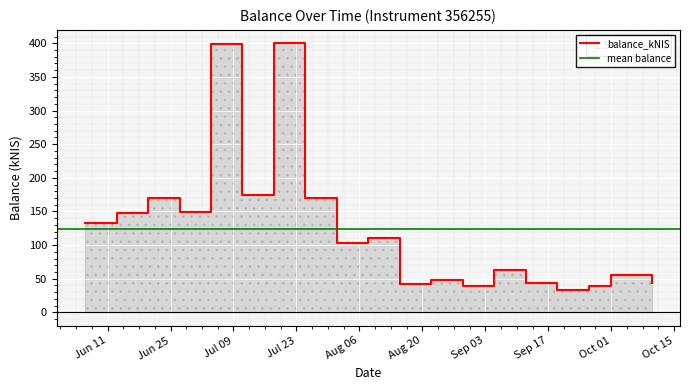

The chart shows a value of 169.6 at 2024-07-25. True or false?

True